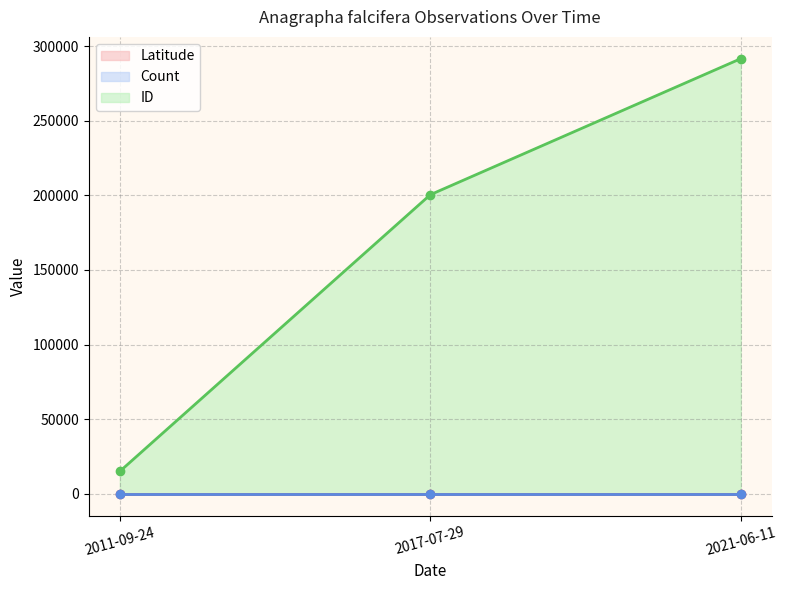

Is the value of ID at 2021-06-11 greater than the value of Latitude at 2021-06-11?

Yes